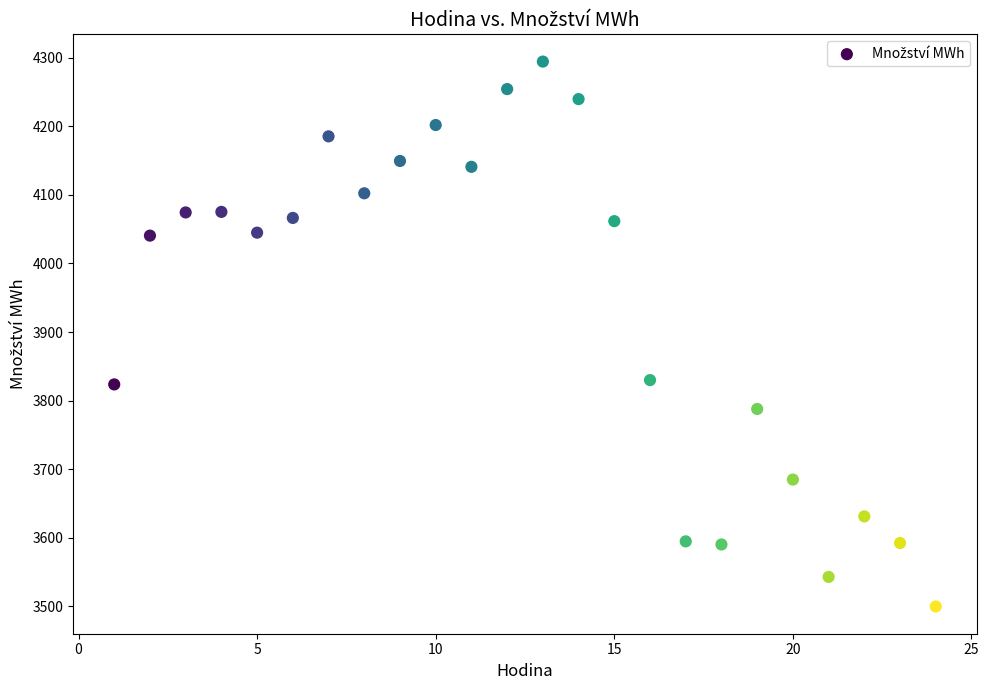

What is the range of Y values (max minus min)?

794.3